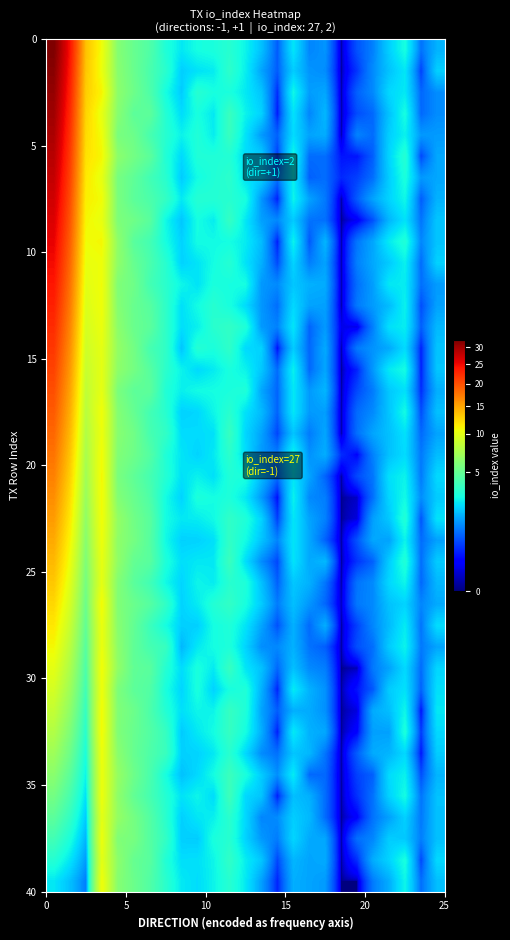

What is the maximum value shown in the chart?

32.4